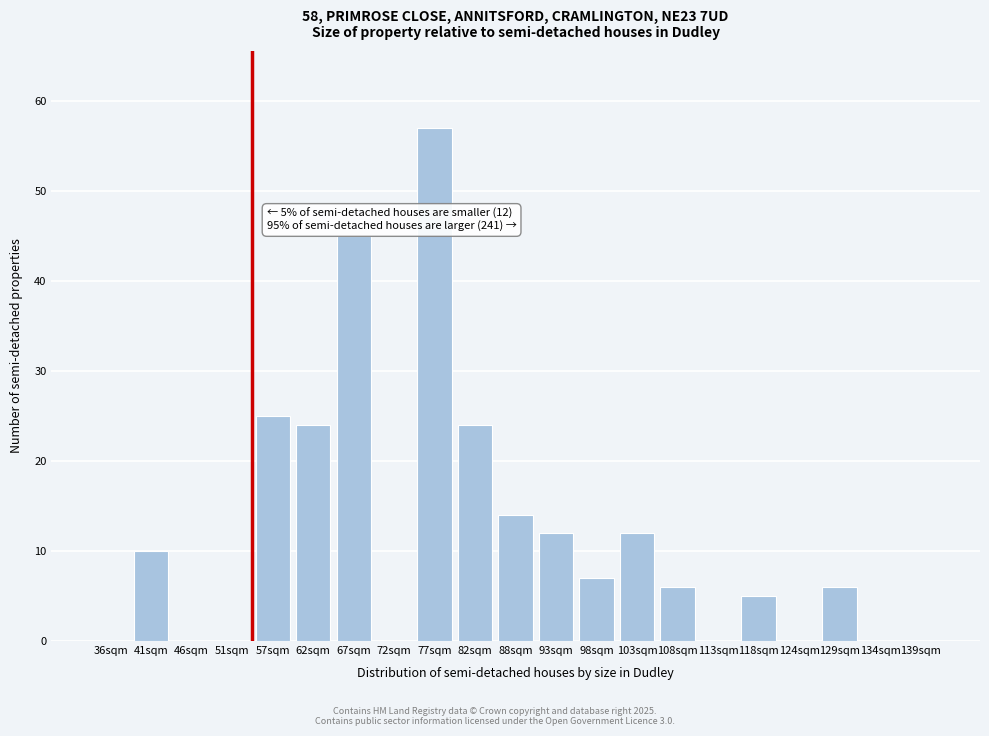

Reading left to right, list all the values displayed in this chart.

36sqm=0	41sqm=10	46sqm=0	51sqm=0	57sqm=25	62sqm=24	67sqm=45	72sqm=0	77sqm=57	82sqm=24	88sqm=14	93sqm=12	98sqm=7	103sqm=12	108sqm=6	113sqm=0	118sqm=5	124sqm=0	129sqm=6	134sqm=0	139sqm=0